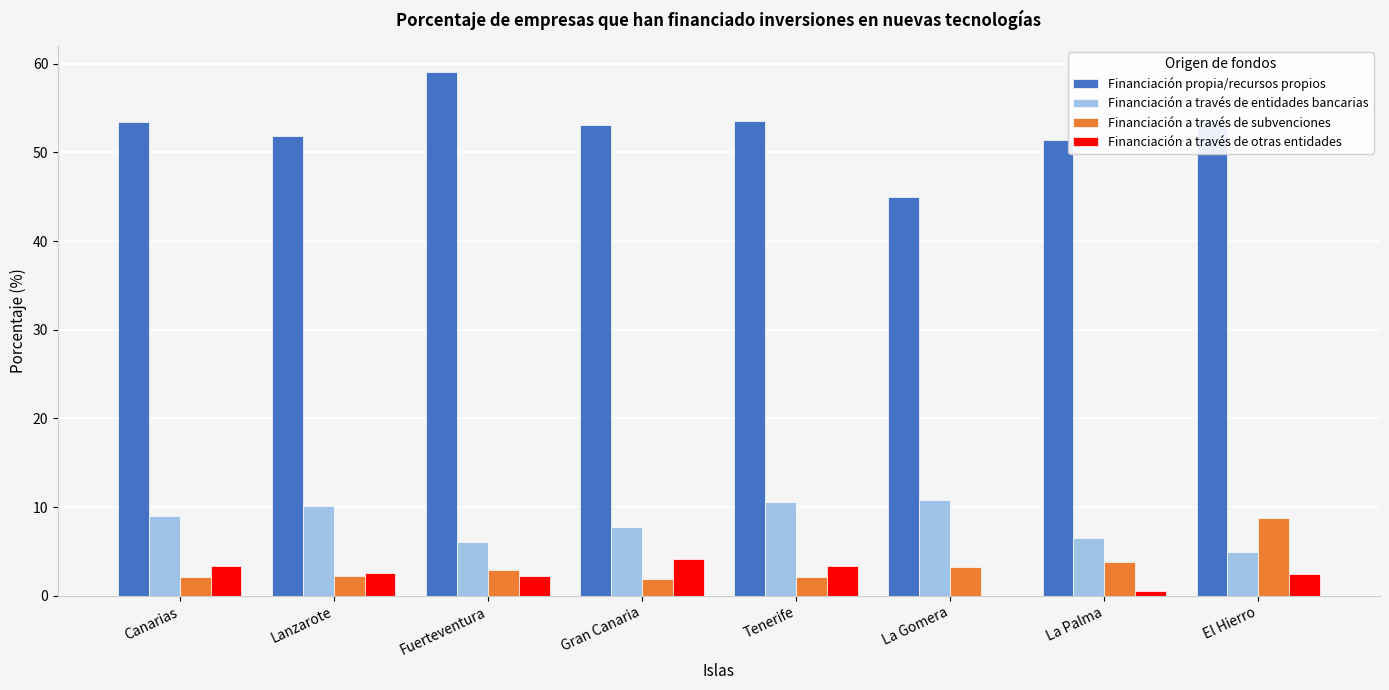

Read the Financiación a través de entidades bancarias value at Tenerife.

10.6